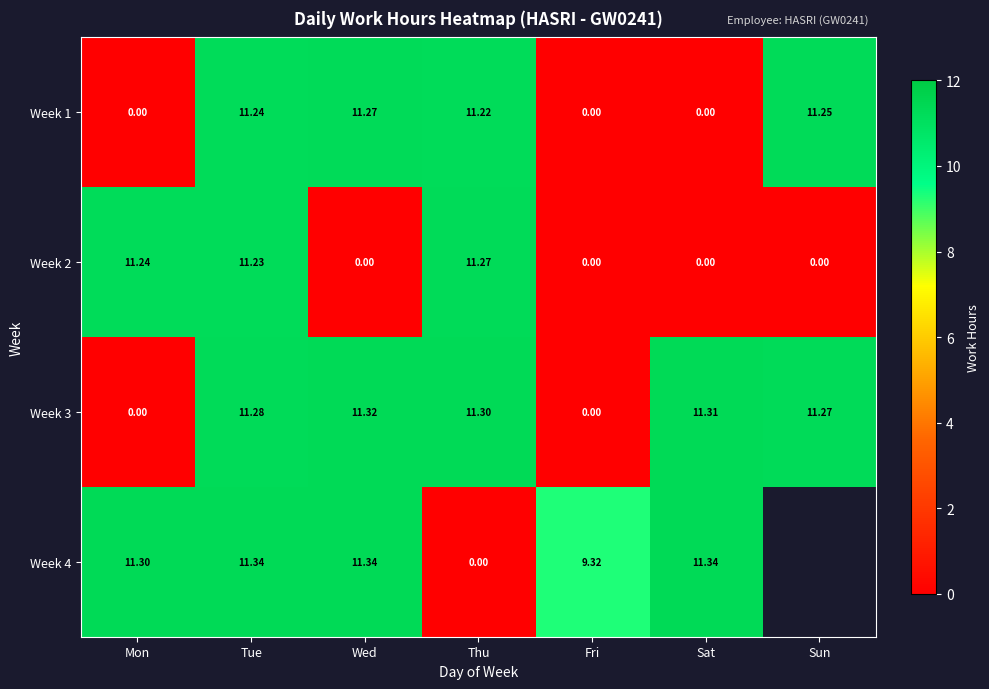

Between Fri and Tue, which is larger?

Tue